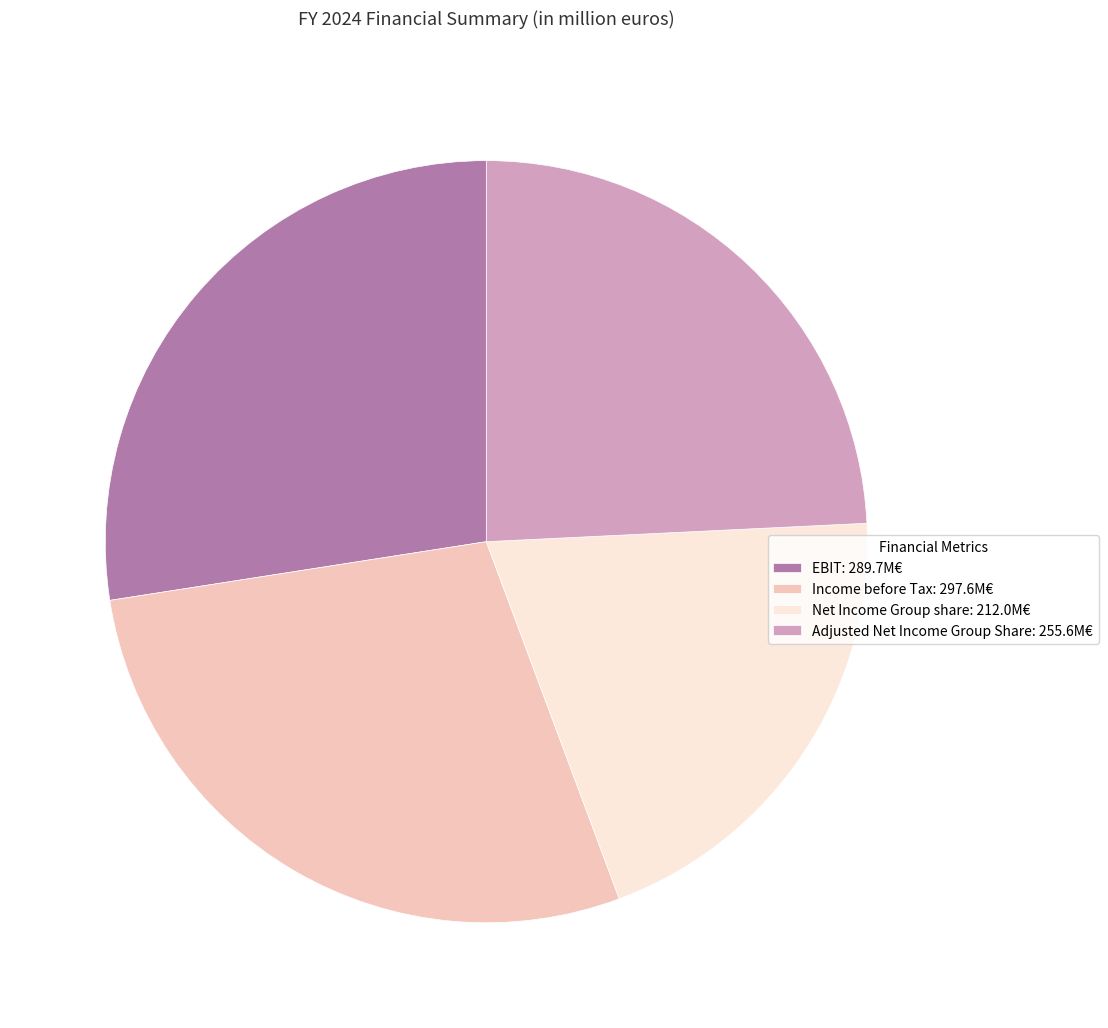

Which category has the smallest portion of the pie?

Net Income Group share